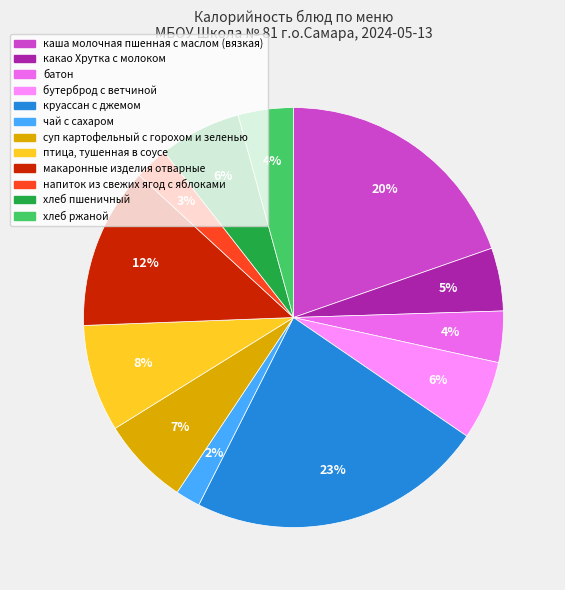

Which slice is the smallest?

чай с сахаром